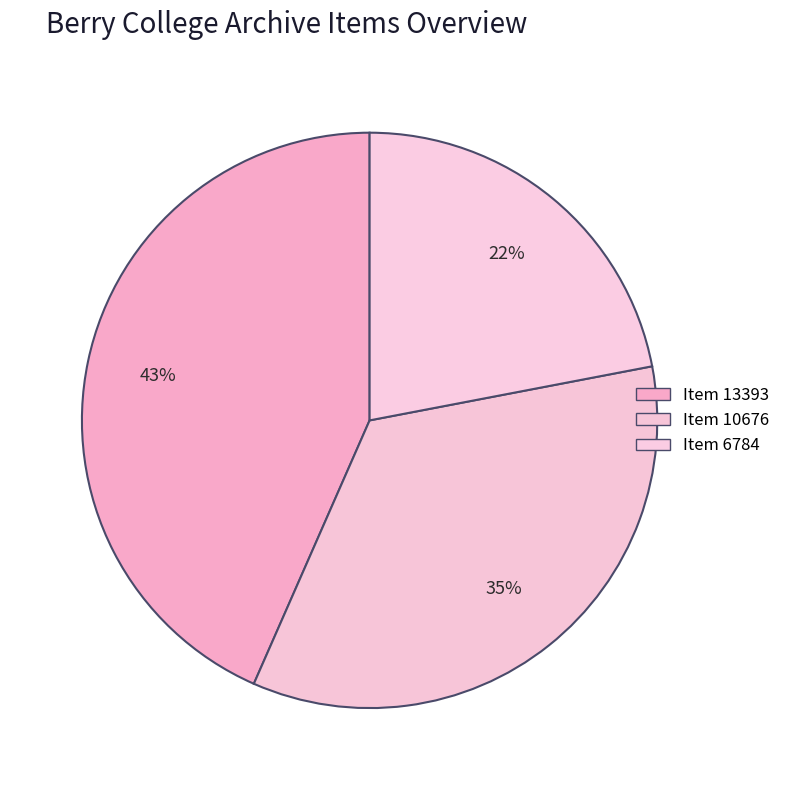

Count the number of slices in the pie.

3